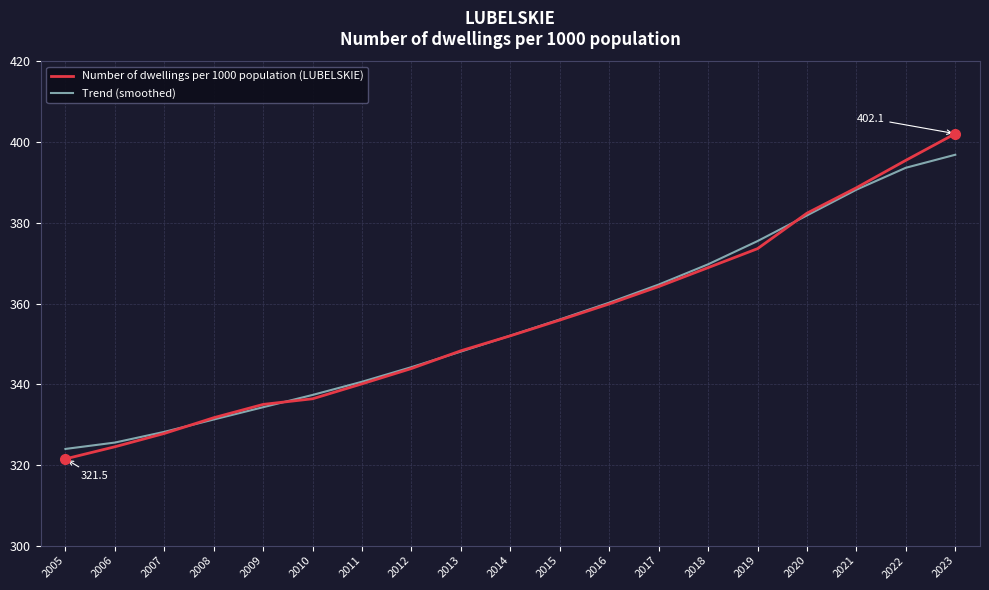

List the series in order of their peak value, lowest first.

Trend (smoothed), Number of dwellings per 1000 population (LUBELSKIE)